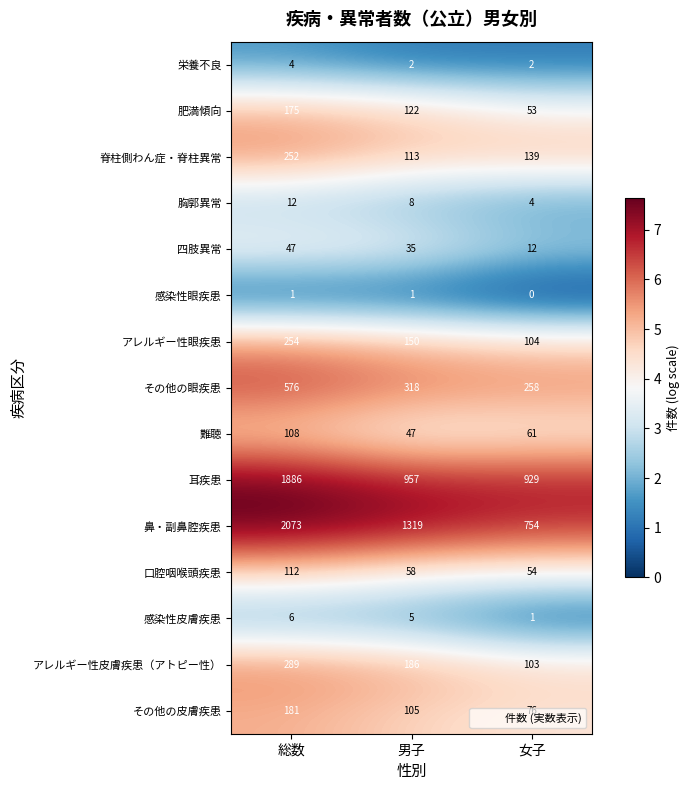

How many 難聴 values are between 47 and 108?

3